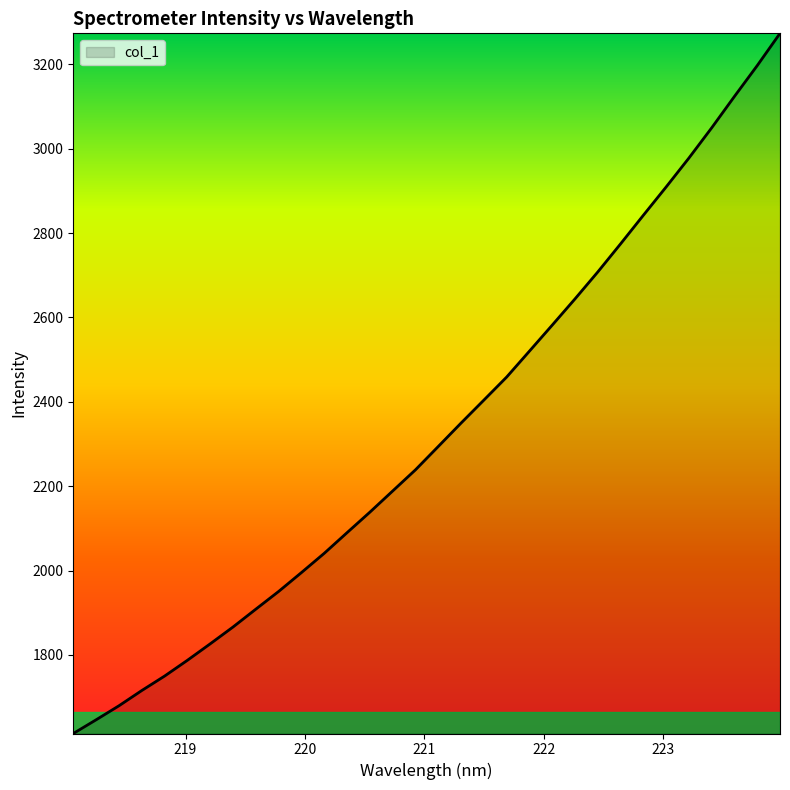

Does the chart have visible grid lines?

No